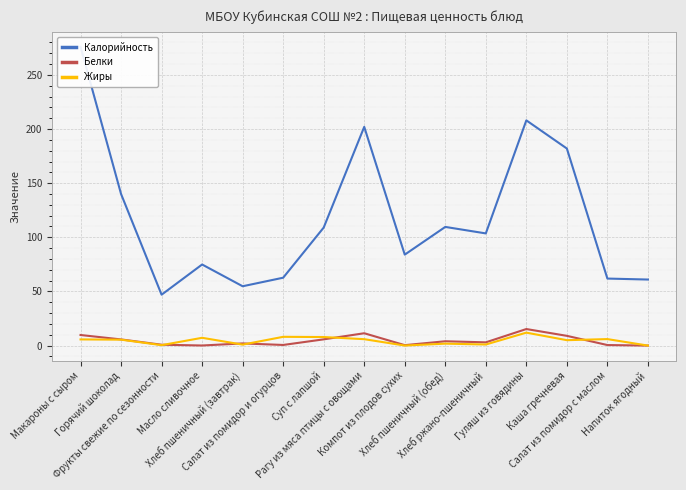

What is the greatest value displayed?

276.0